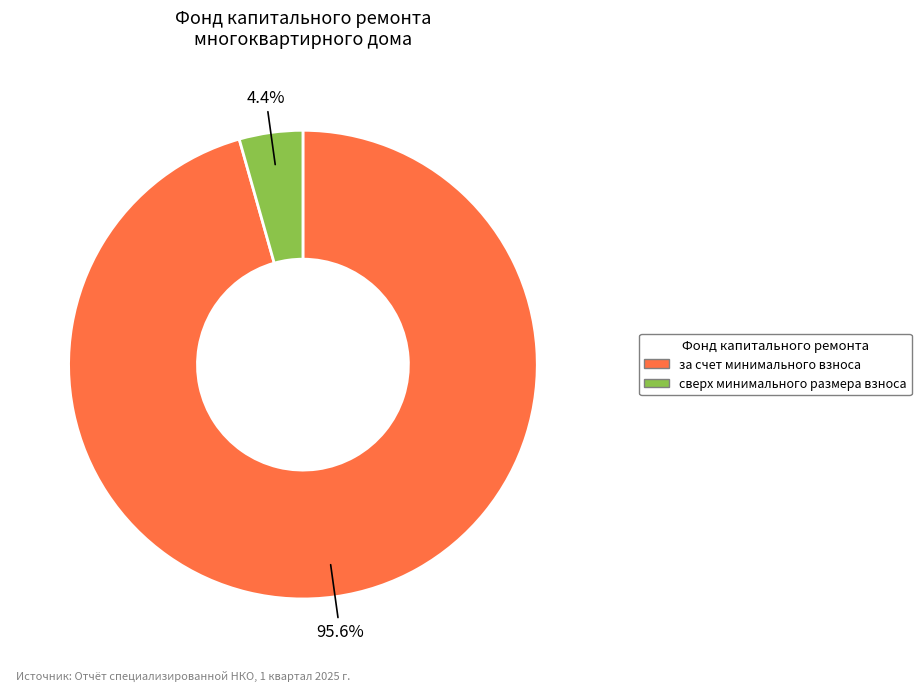

Count the number of slices in the pie.

2